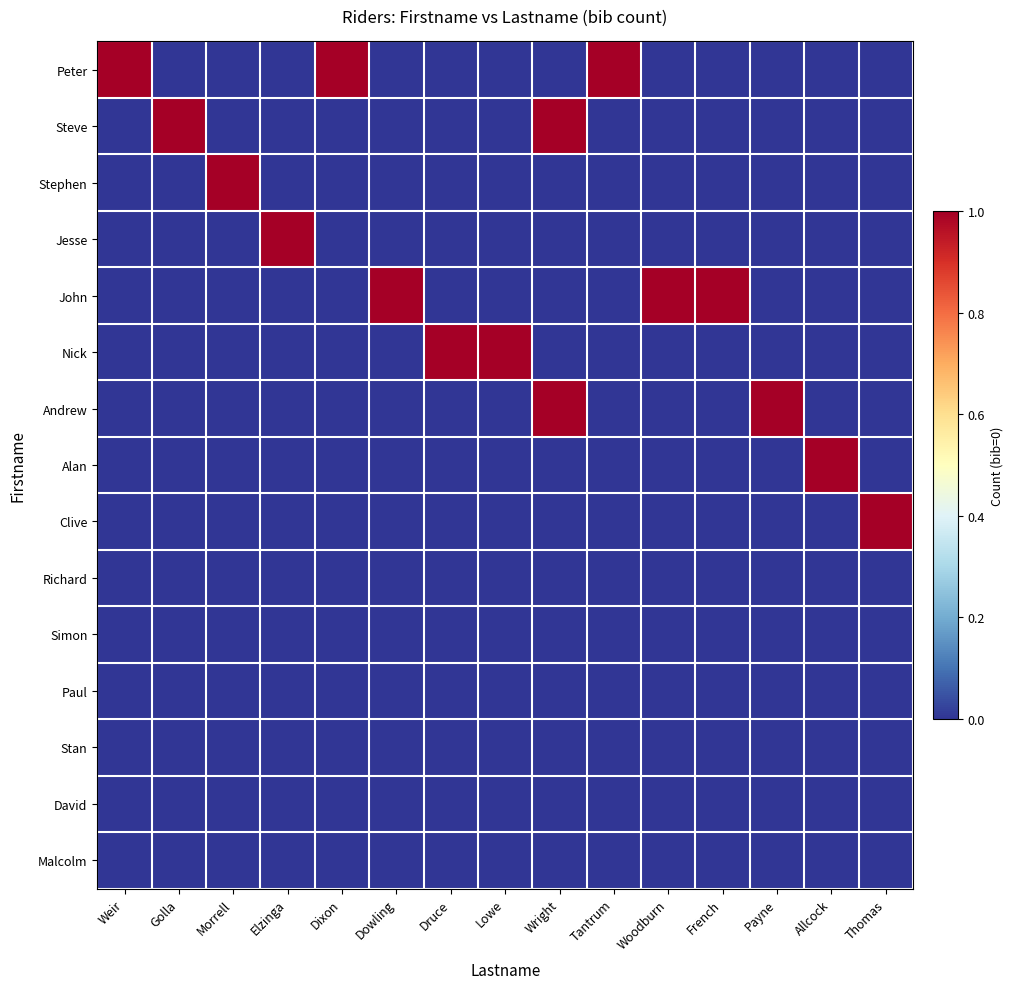

Which label corresponds to the largest value in the chart?

Weir